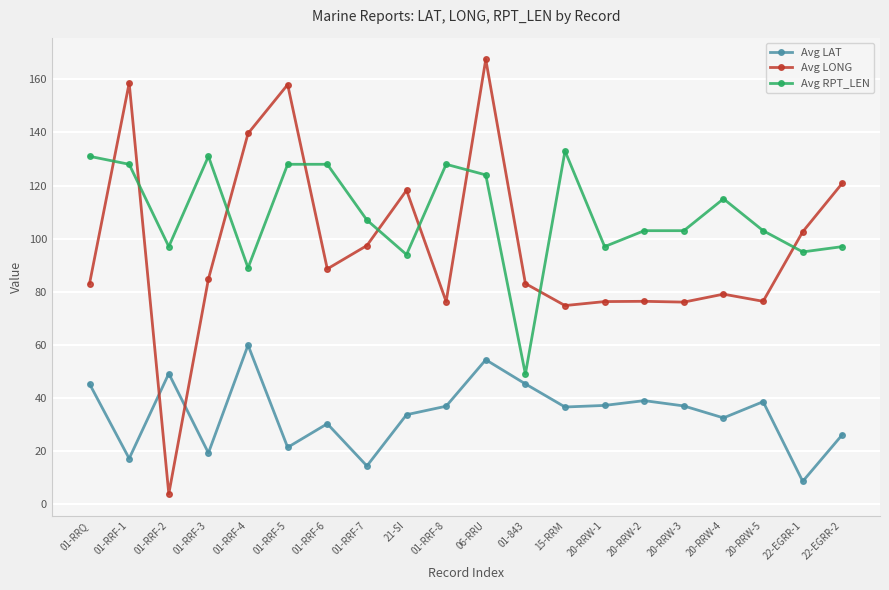

What is the value of the Avg LONG point at the 4th from the left?

84.8